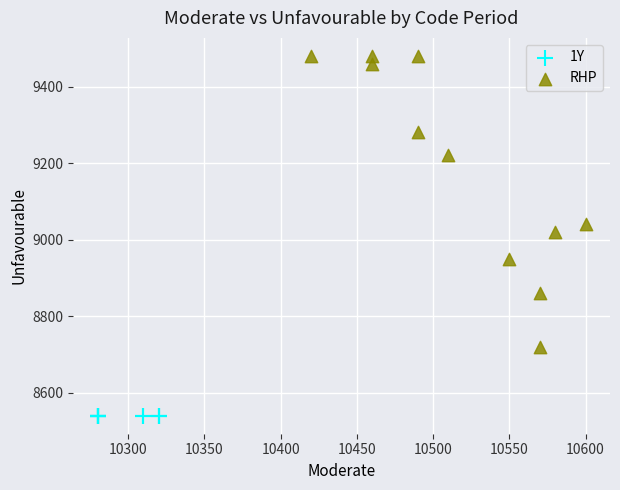

Which series reaches the maximum Y coordinate?

RHP